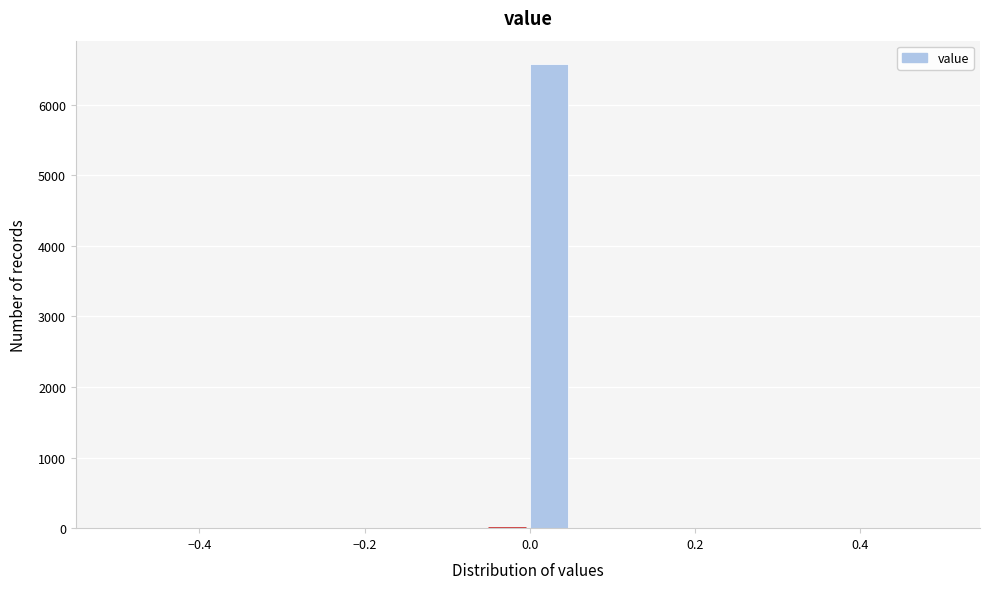

Read against the x-axis, roughly where is the centre of the tallest bar?

0.02